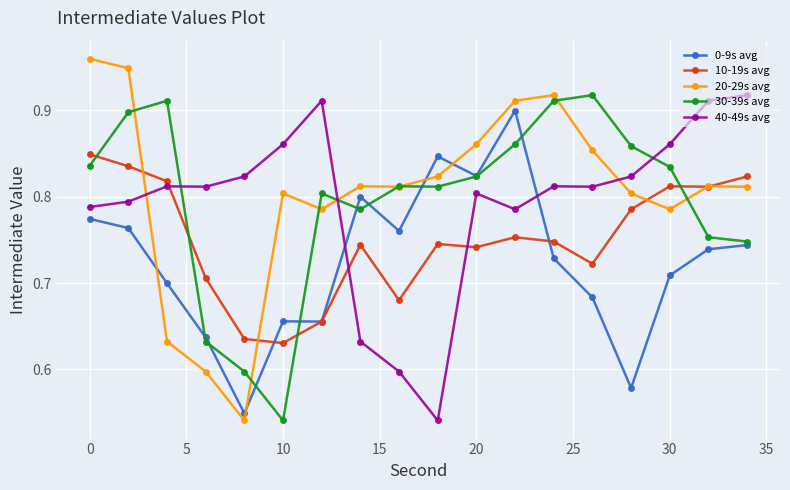

What is the difference between the maximum and second lowest values in the 10-19s avg series?

0.2